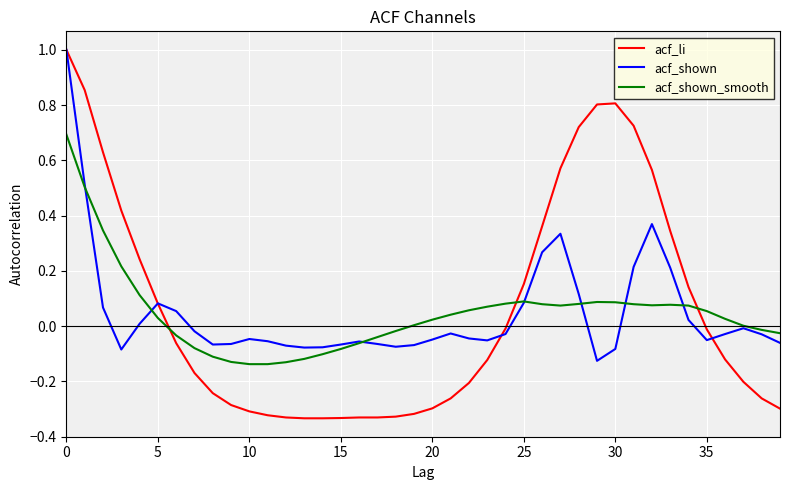

Which series has the widest spread of values?

acf_li